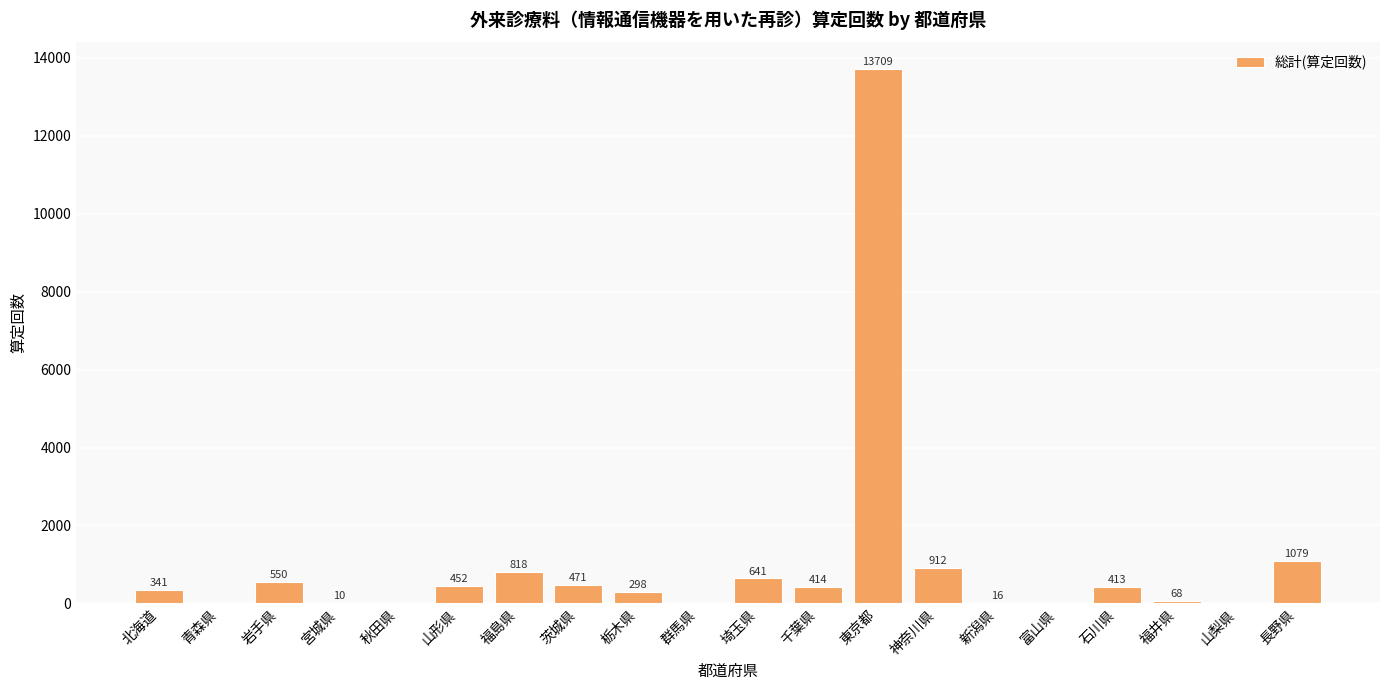

Reading left to right, list all the values displayed in this chart.

北海道=341	青森県=0	岩手県=550	宮城県=10	秋田県=0	山形県=452	福島県=818	茨城県=471	栃木県=298	群馬県=0	埼玉県=641	千葉県=414	東京都=13709	神奈川県=912	新潟県=16	富山県=0	石川県=413	福井県=68	山梨県=0	長野県=1079